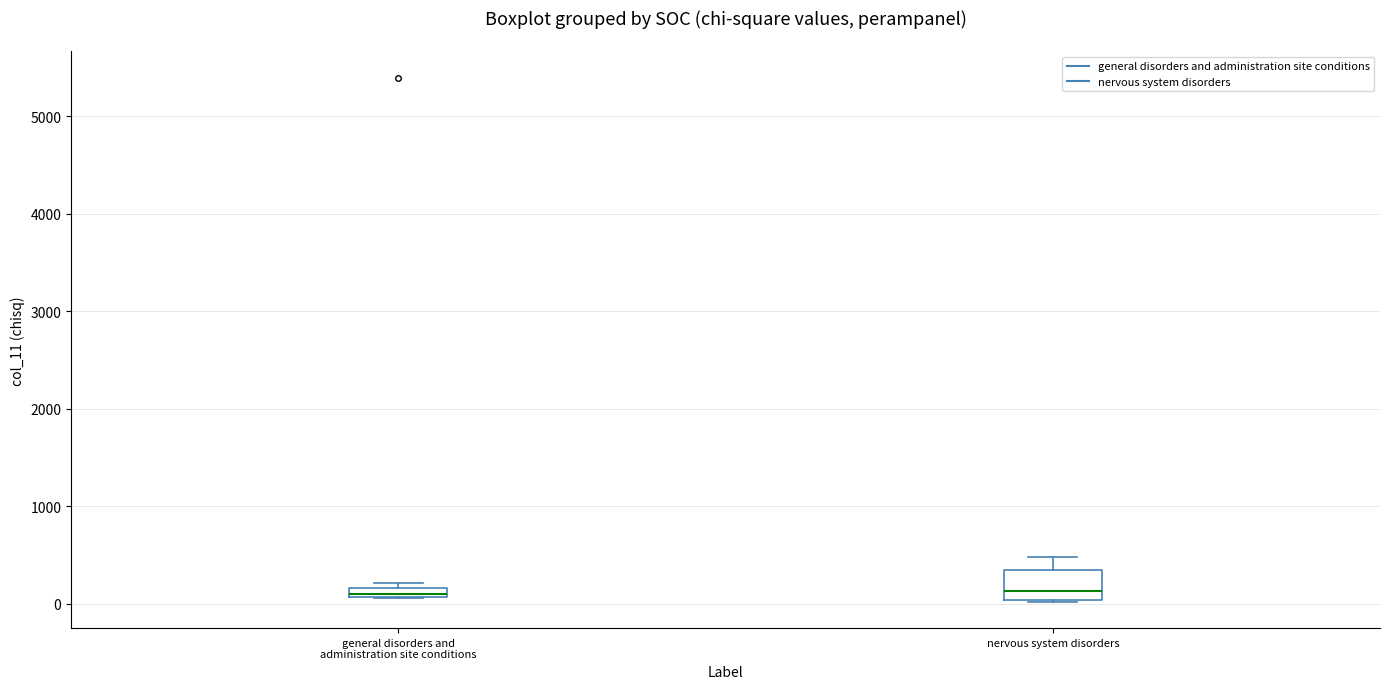

Comparing the boxes themselves (not the whiskers), which one is the tallest?

nervous system disorders